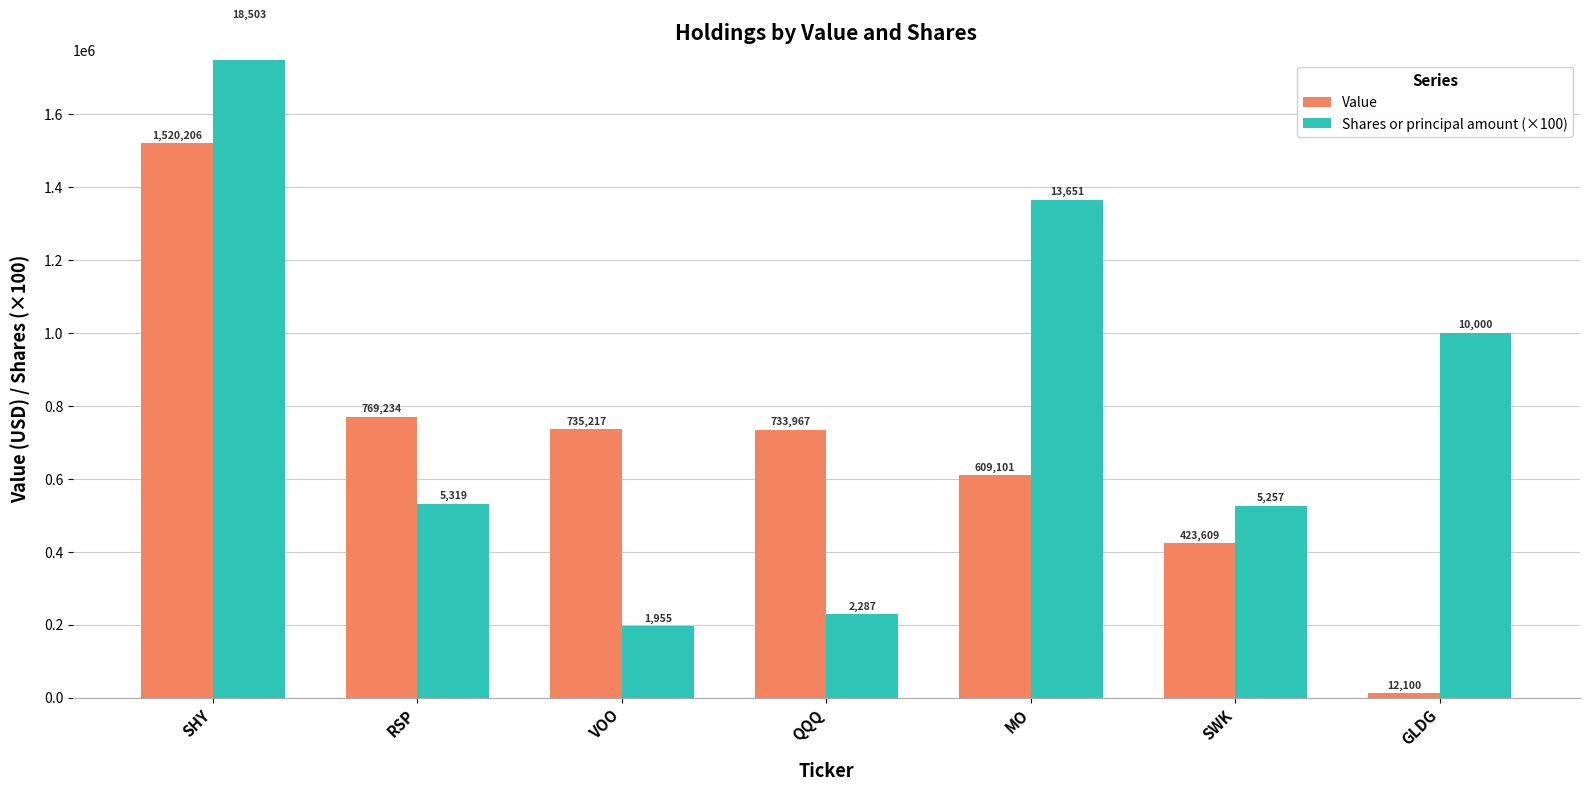

What is the value of the Value bar at the 1st from the left?

1520206